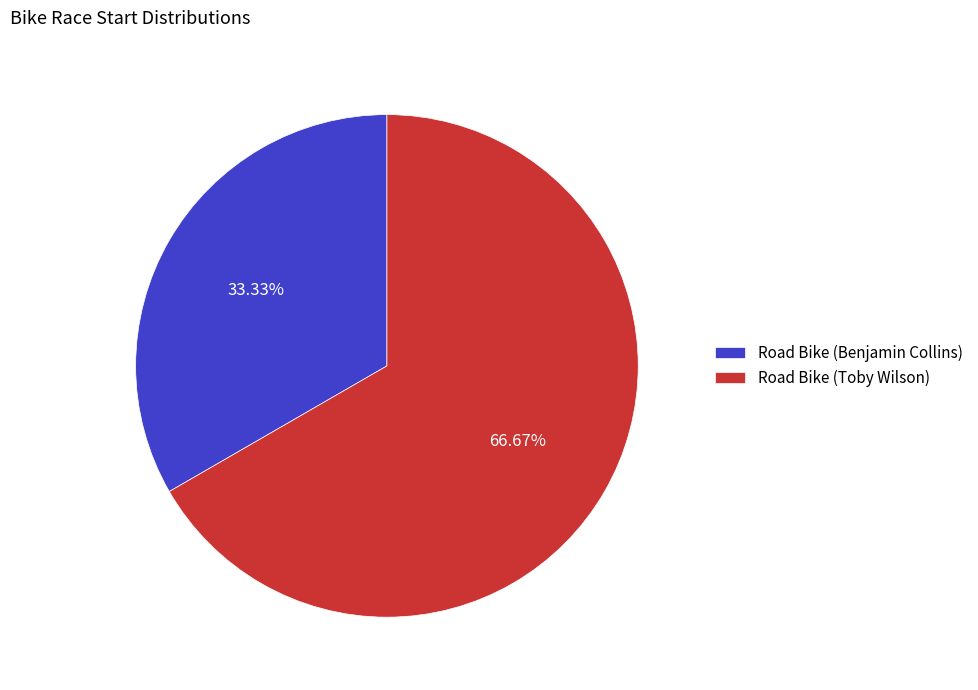

To the nearest percent, what is the difference between the Road Bike (Benjamin Collins) and Road Bike (Toby Wilson) slice percentages?

33%